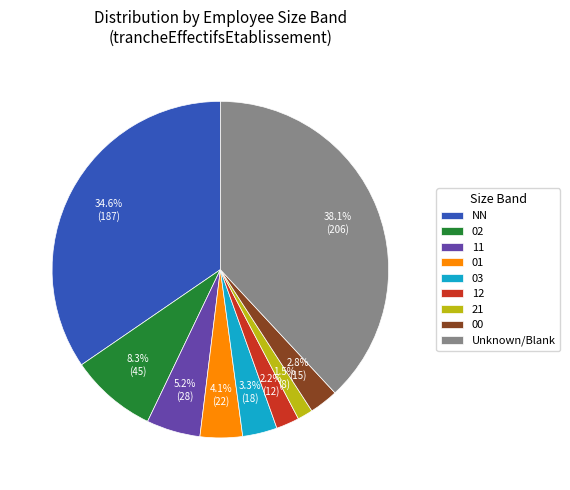

Which has a higher value, 00 or 12?

00